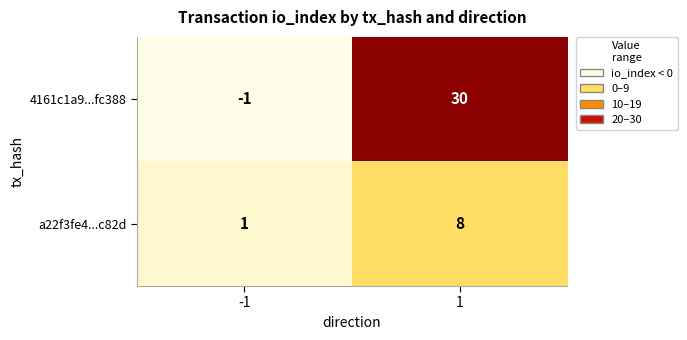

Reading left to right, what are all the values shown in this chart?

4161c1a9...fc388: -1=-1	1=30
a22f3fe4...c82d: -1=1	1=8